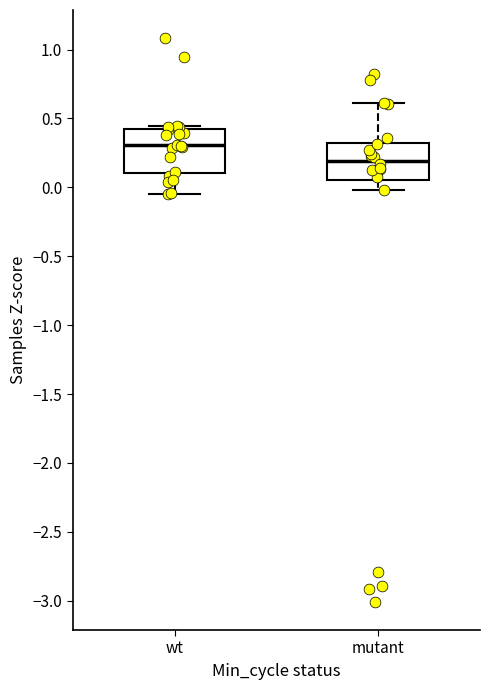

Reading left to right, read every box against the y-axis: the position of its median line, the range the box covers, and the ends of its whiskers. The values are not printed on the chart, so give them approximately, as read against the axis.

wt: median 0.30, box 0.10 to 0.40, whiskers -0.05 to 0.45
mutant: median 0.20, box 0.05 to 0.30, whiskers 0.00 to 0.60